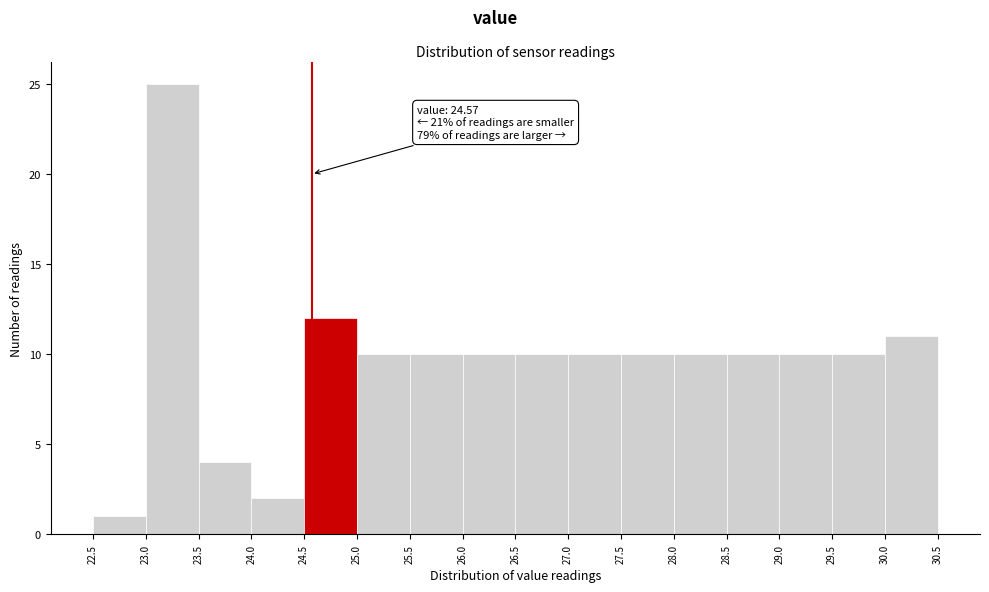

Which range on the x-axis has the tallest bar?

23.0 to 23.5